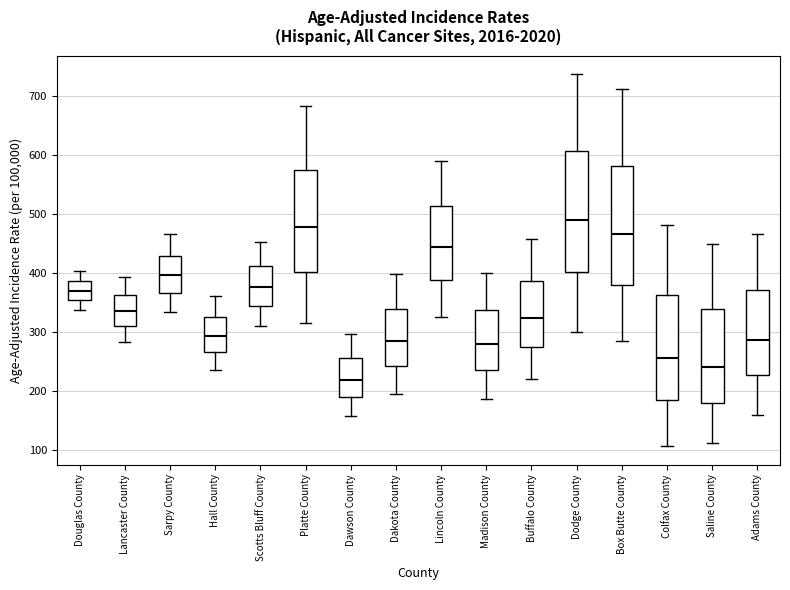

Where does the median line of the box for Box Butte County sit on the y-axis? The values are not printed on the chart, so give them approximately, as read against the axis.

470